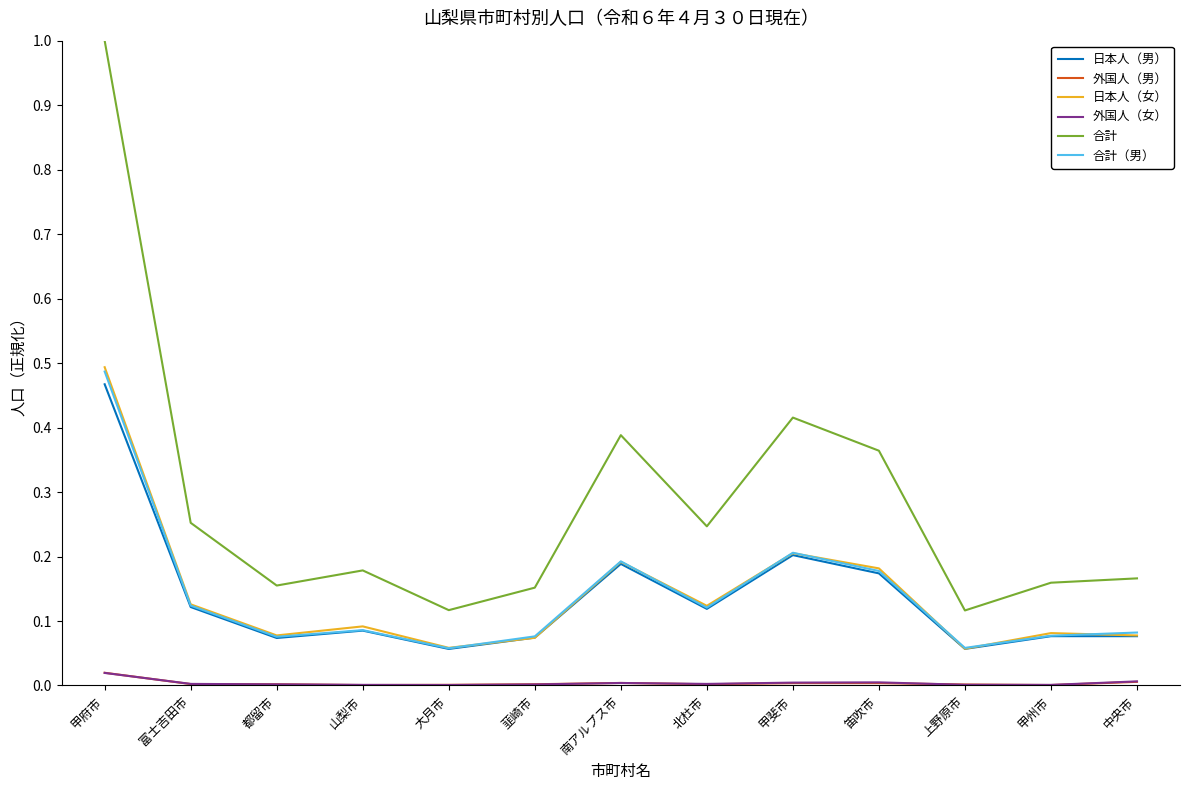

Which series has the largest range (max minus min)?

合計